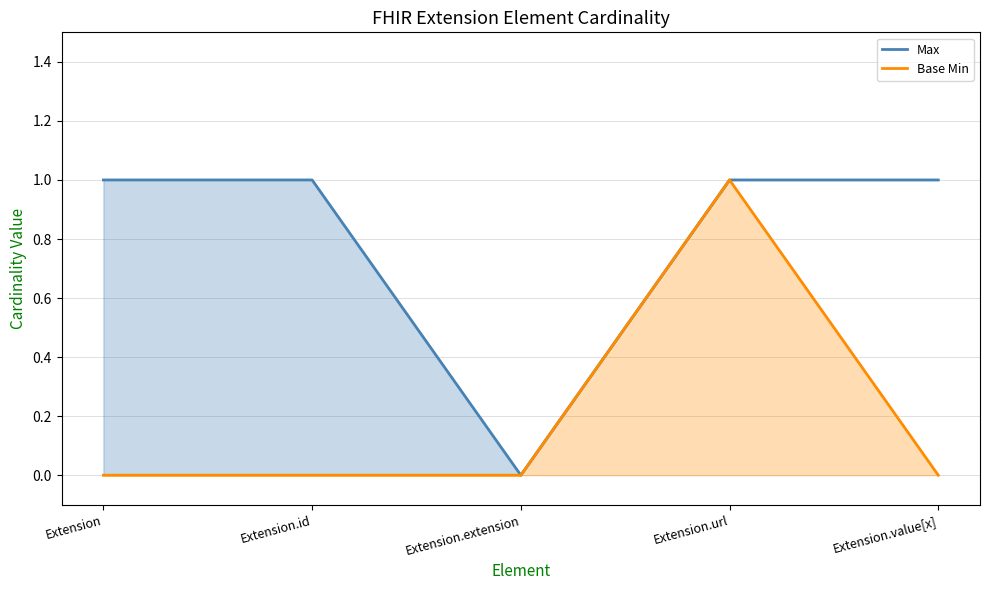

Reading left to right, list all the values displayed in this chart.

Max: 1	1	0	1	1
Base Min: 0	0	0	1	0